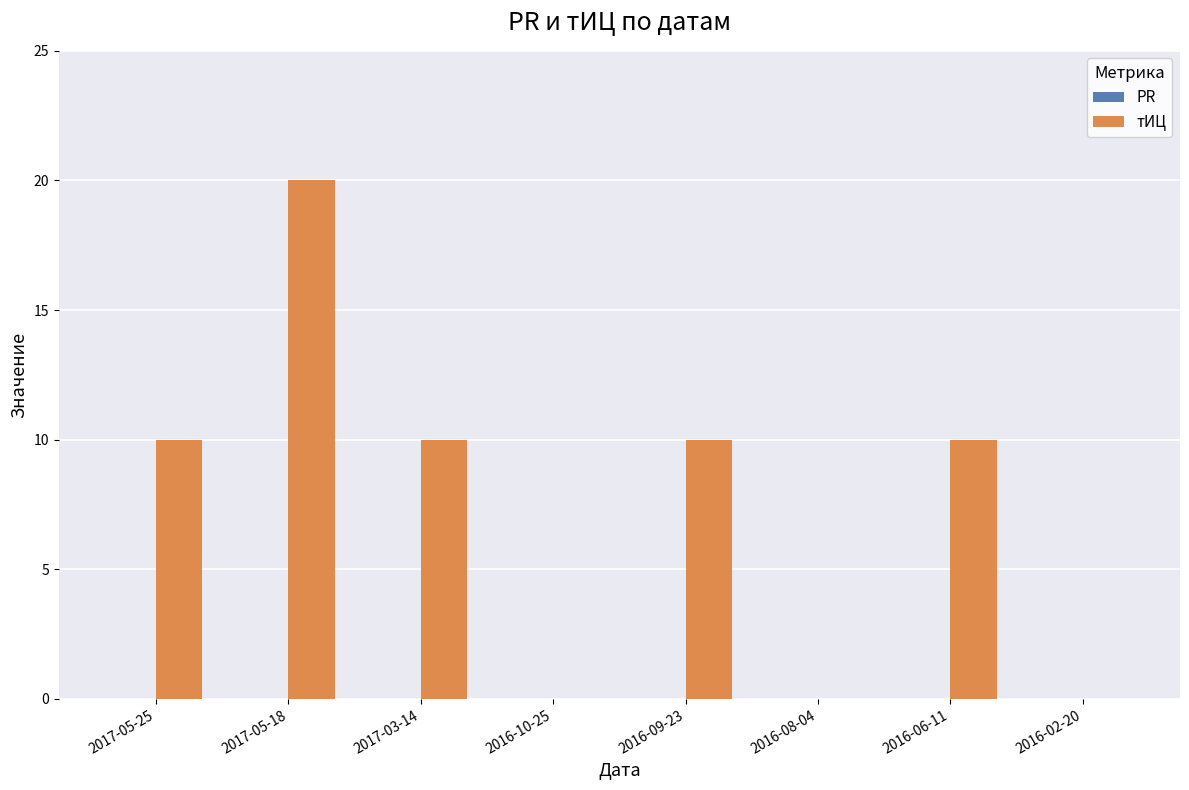

Count the number of categories in the chart.

8